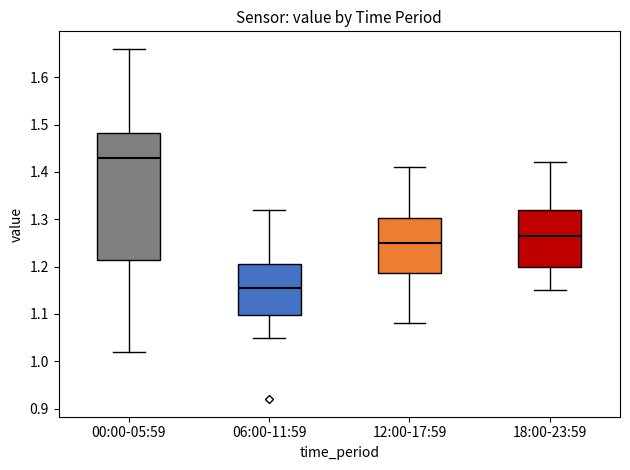

Reading left to right, transcribe this box plot: for each box, give where its median line is, the range the box spans, and where its two whiskers end, as read against the y-axis. The values are not printed on the chart, so give them approximately, as read against the axis.

00:00-05:59: median 1.43, box 1.22 to 1.48, whiskers 1.02 to 1.66
06:00-11:59: median 1.16, box 1.10 to 1.21, whiskers 1.05 to 1.32
12:00-17:59: median 1.25, box 1.19 to 1.30, whiskers 1.08 to 1.41
18:00-23:59: median 1.27, box 1.20 to 1.32, whiskers 1.15 to 1.42